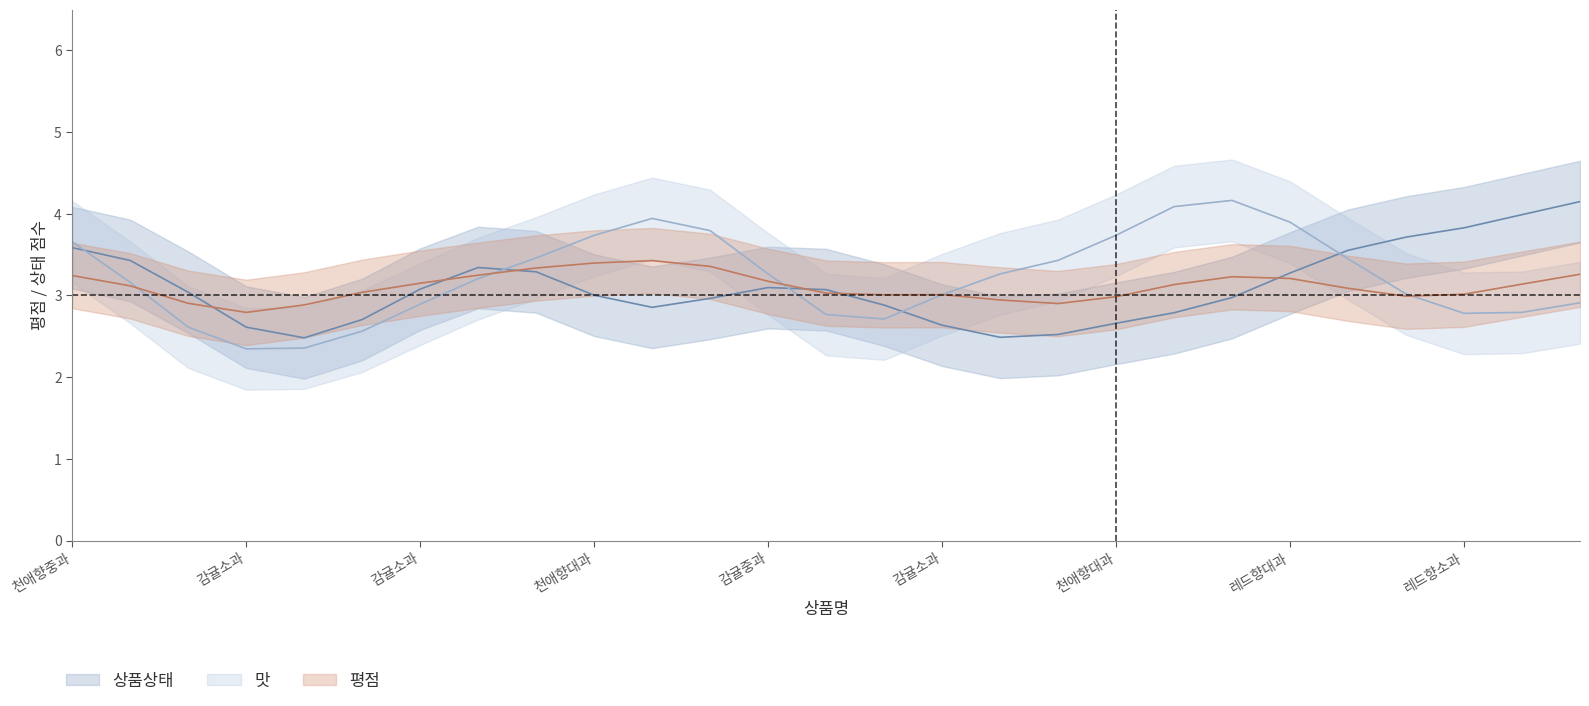

What is the approximate value of 평점_num at 천애향대과?

3